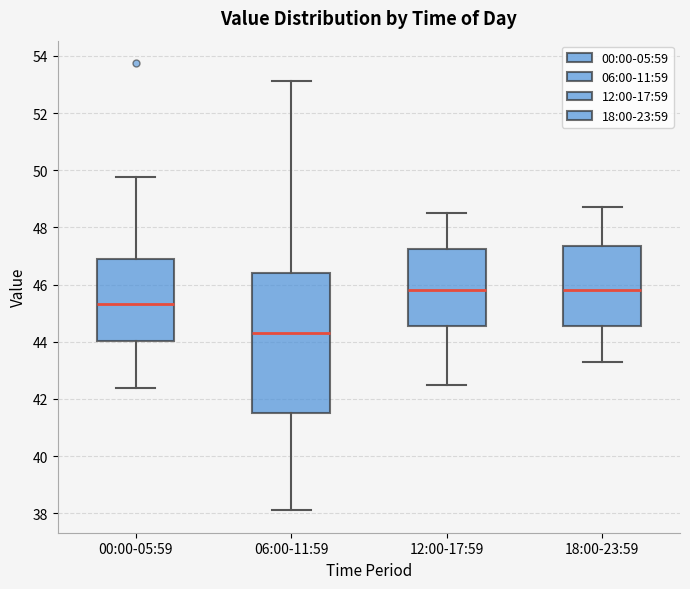

Where is the upper edge of the box for 18:00-23:59 on the y-axis? The values are not printed on the chart, so give them approximately, as read against the axis.

47.4